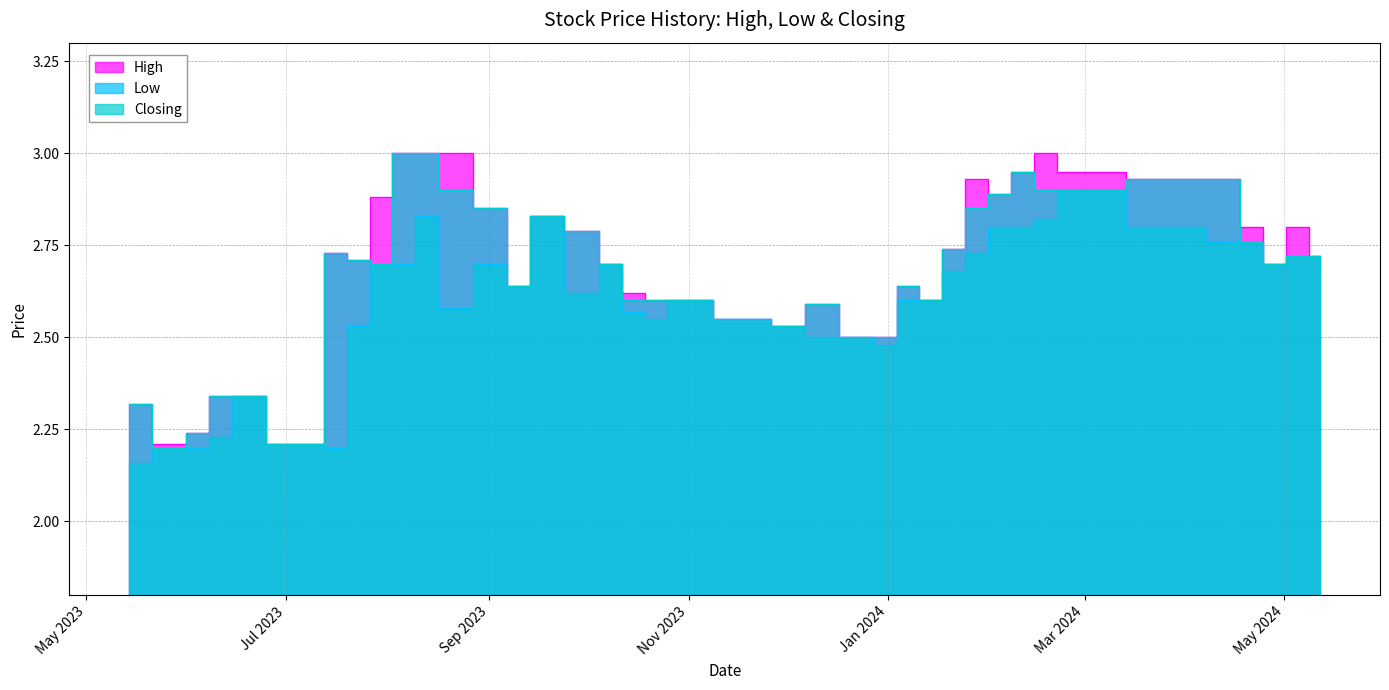

Where is High nearest to the value 2?

09/07/2023